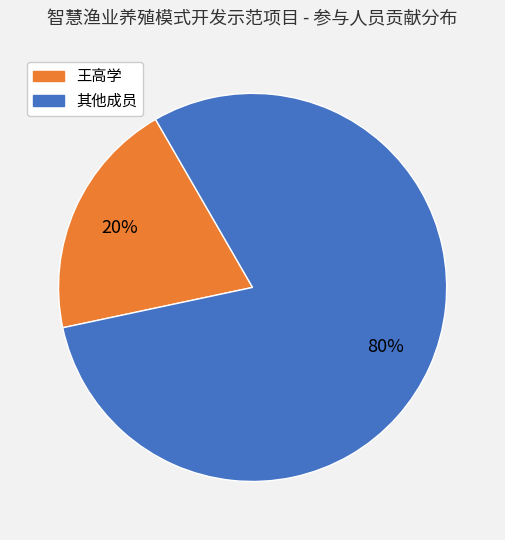

Does 其他成员 represent more than half of the total?

Yes